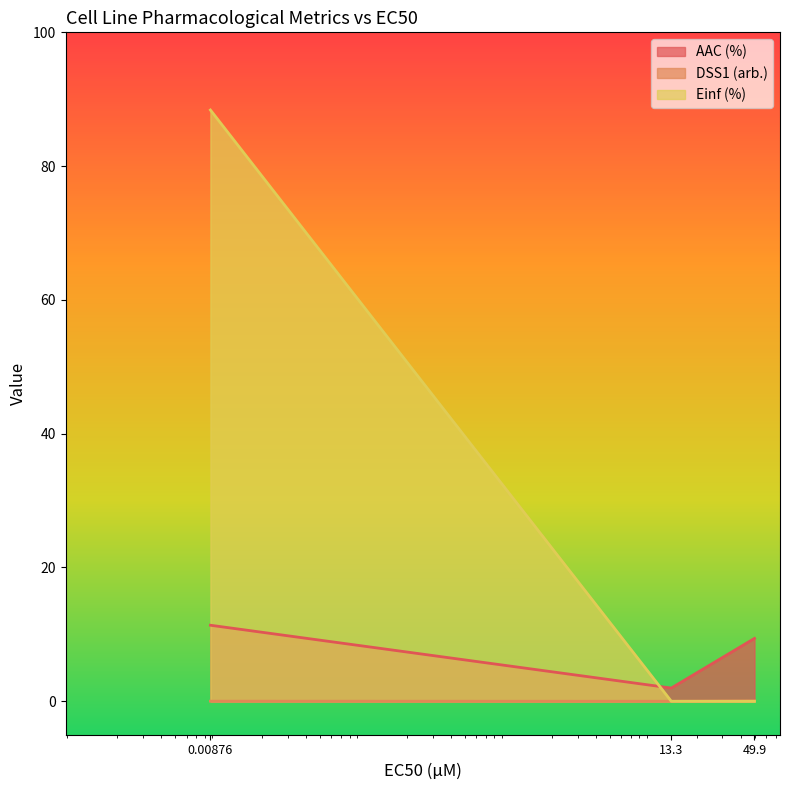

What is the spread (max minus min) of values at 49.9?

9.4